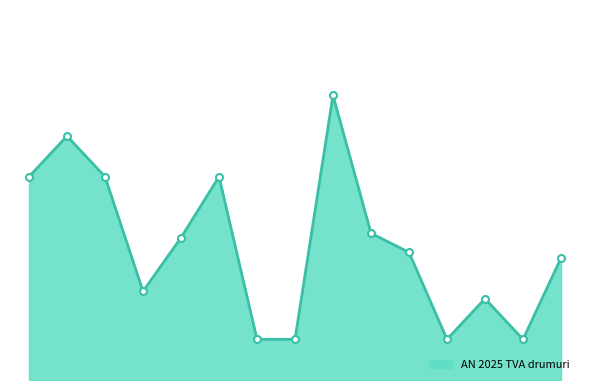

List the labels in order of value, smallest first.

Ciomagesti, Cotmeana, Nucsoara, Stalpeni, Salatrucu, Bughea de Sus, Uda, Hartiesti, Cetateni, Harsesti, Albota, Budeasa, Cicanesti, Arefu, Davidesti